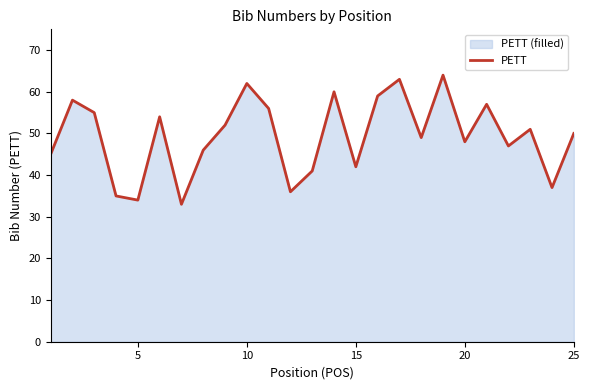

What is the value of the 3rd point from the left?

55